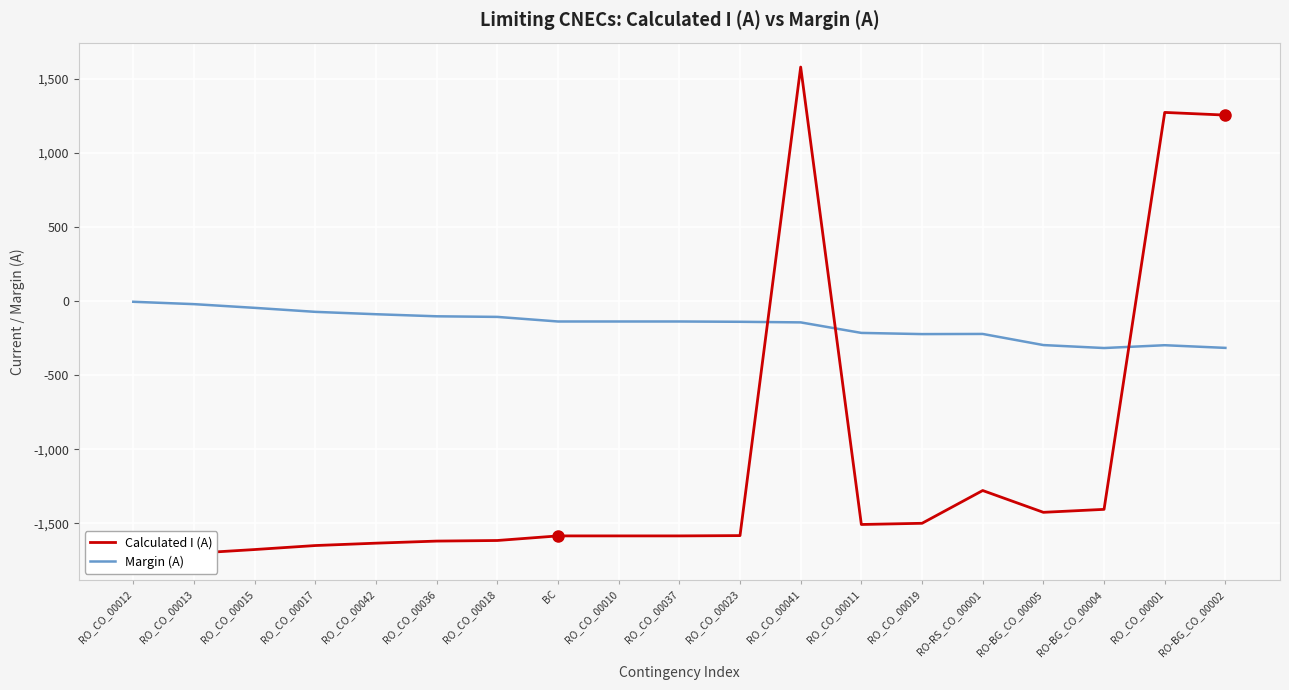

What is the approximate value of Margin (A) at RO_CO_00019, to the nearest 10?

-220